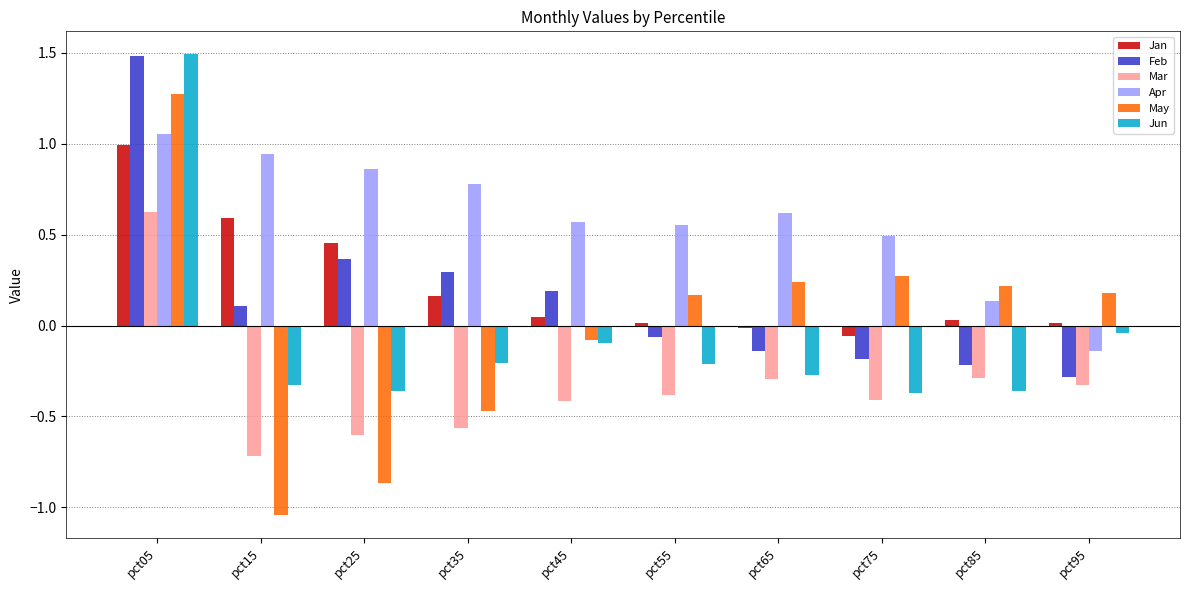

Which series has the largest total across all categories?

Apr